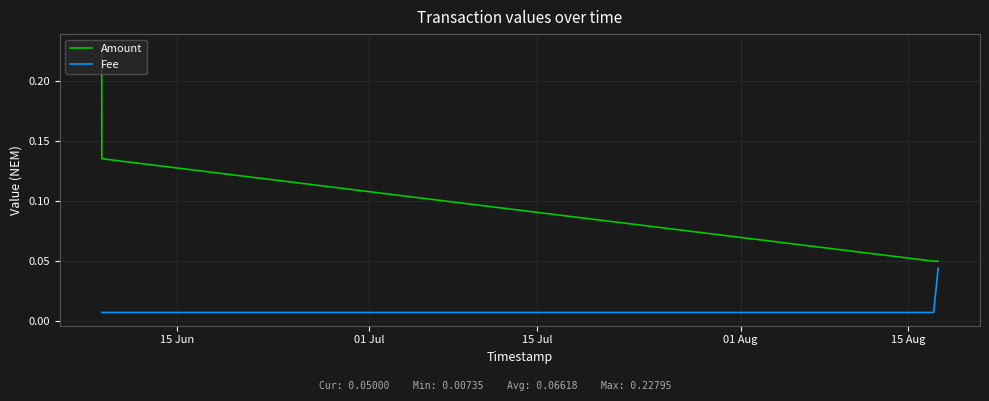

Which series has the largest range (max minus min)?

Amount